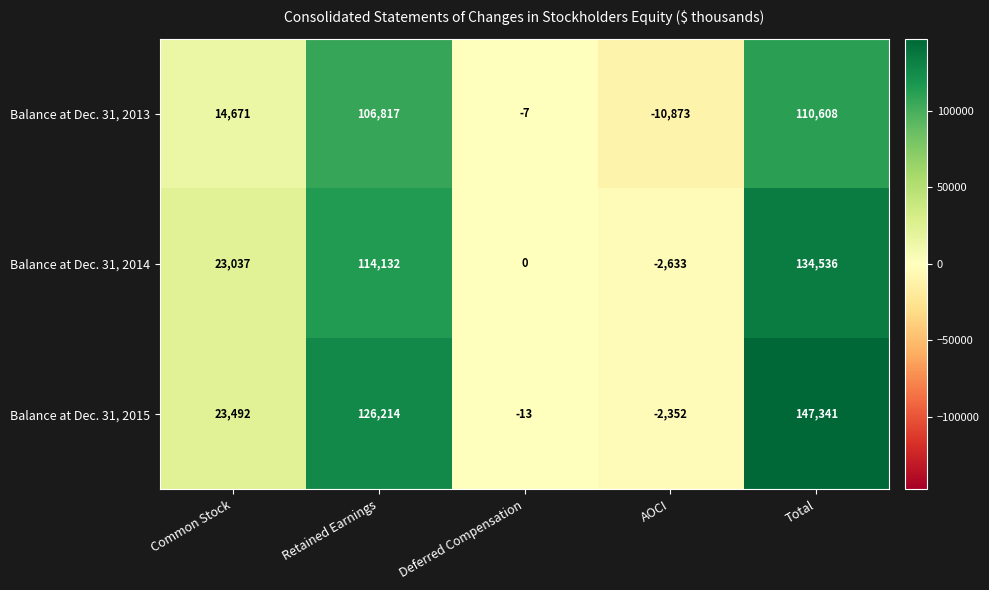

What value does the Balance at Dec. 31, 2013 series have at Deferred Compensation, to the nearest 10?

-10